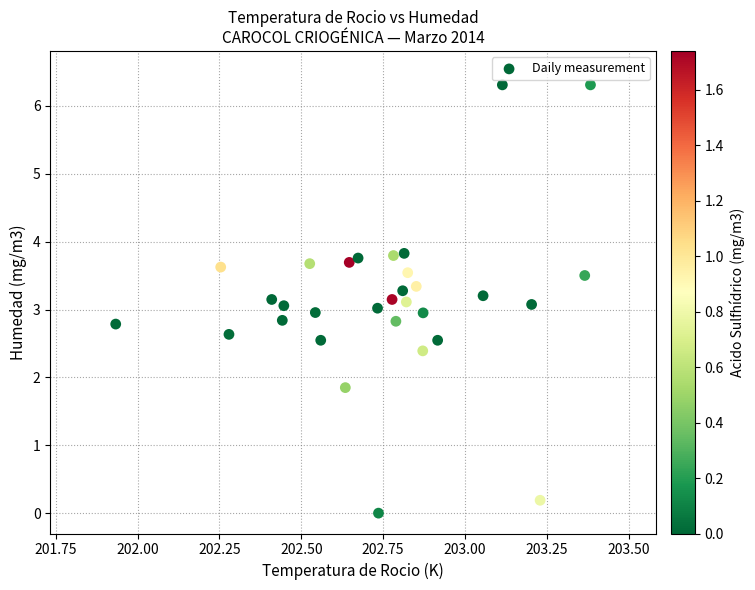

What is the range of Y values (max minus min)?

6.3